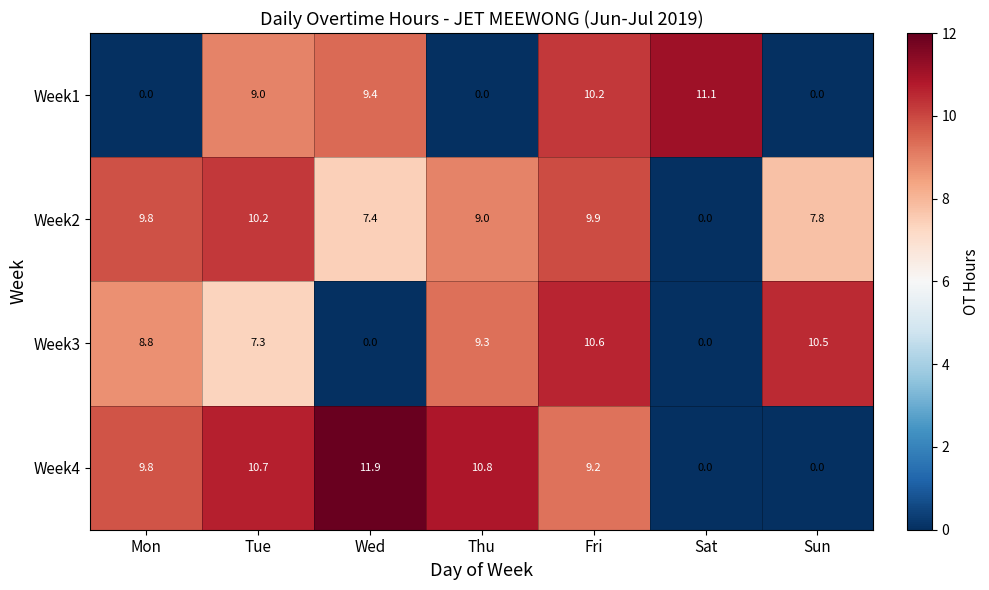

Is the value of Week2 at Mon greater than the value of Week3 at Fri?

No